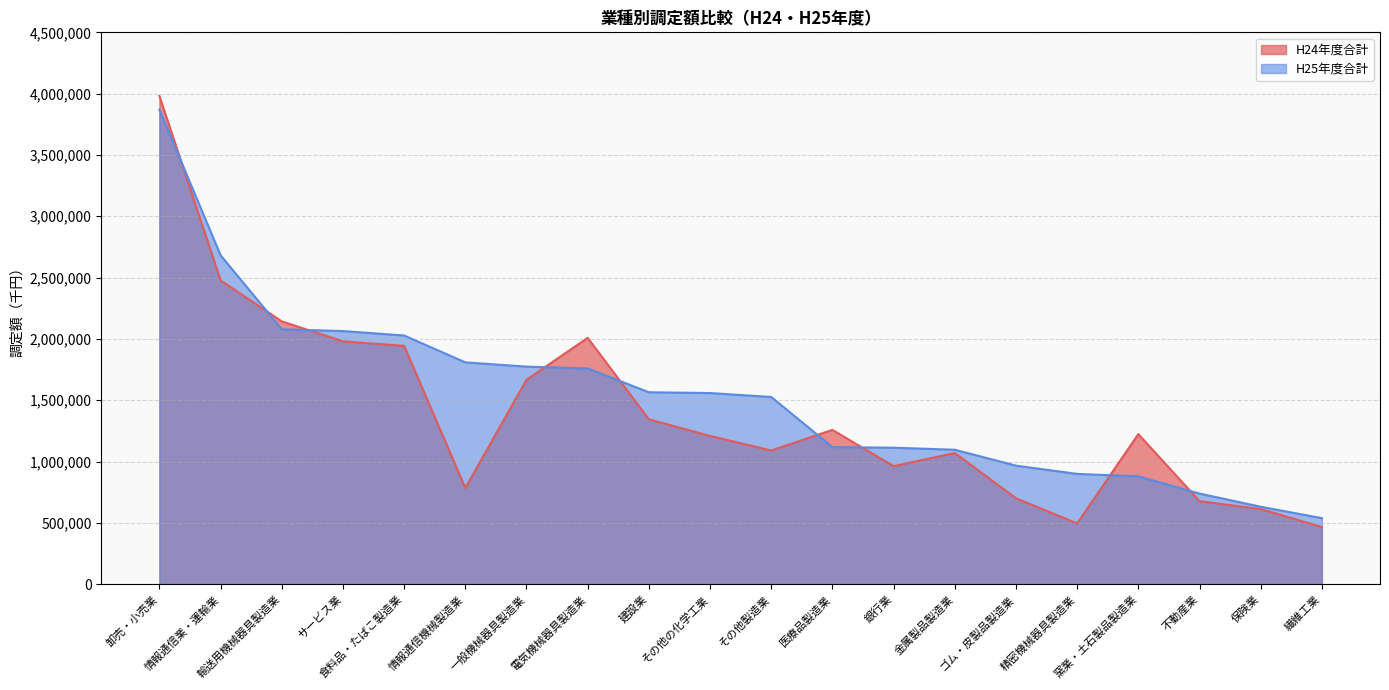

What is the difference between the maximum and second lowest values in the H24年度合計 series?

3485569